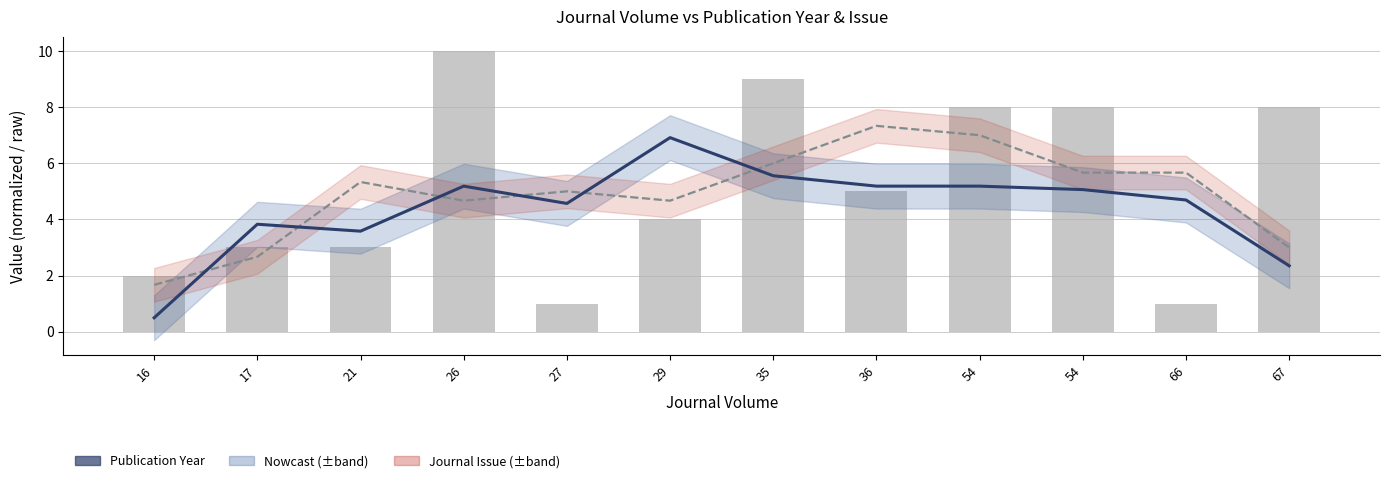

What is the sum of the Publication Year (normalized) values at 54 and 54?

10.2